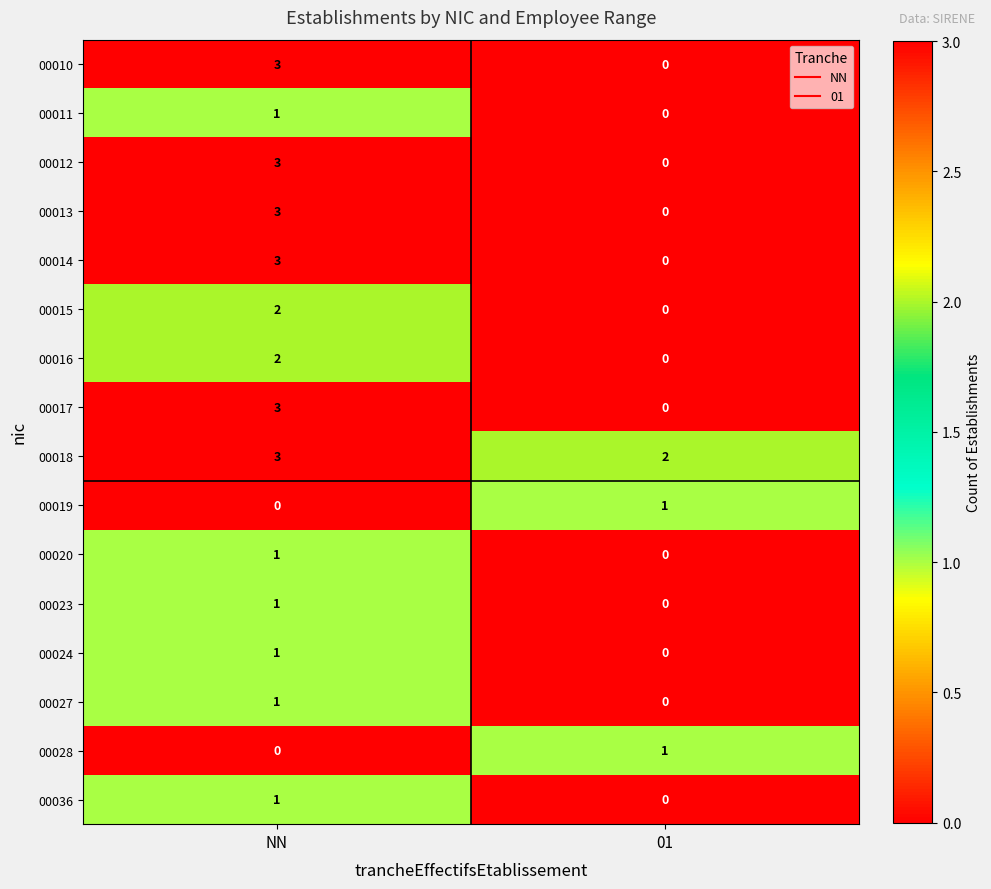

List the labels in order of 00023 value, smallest first.

01, NN